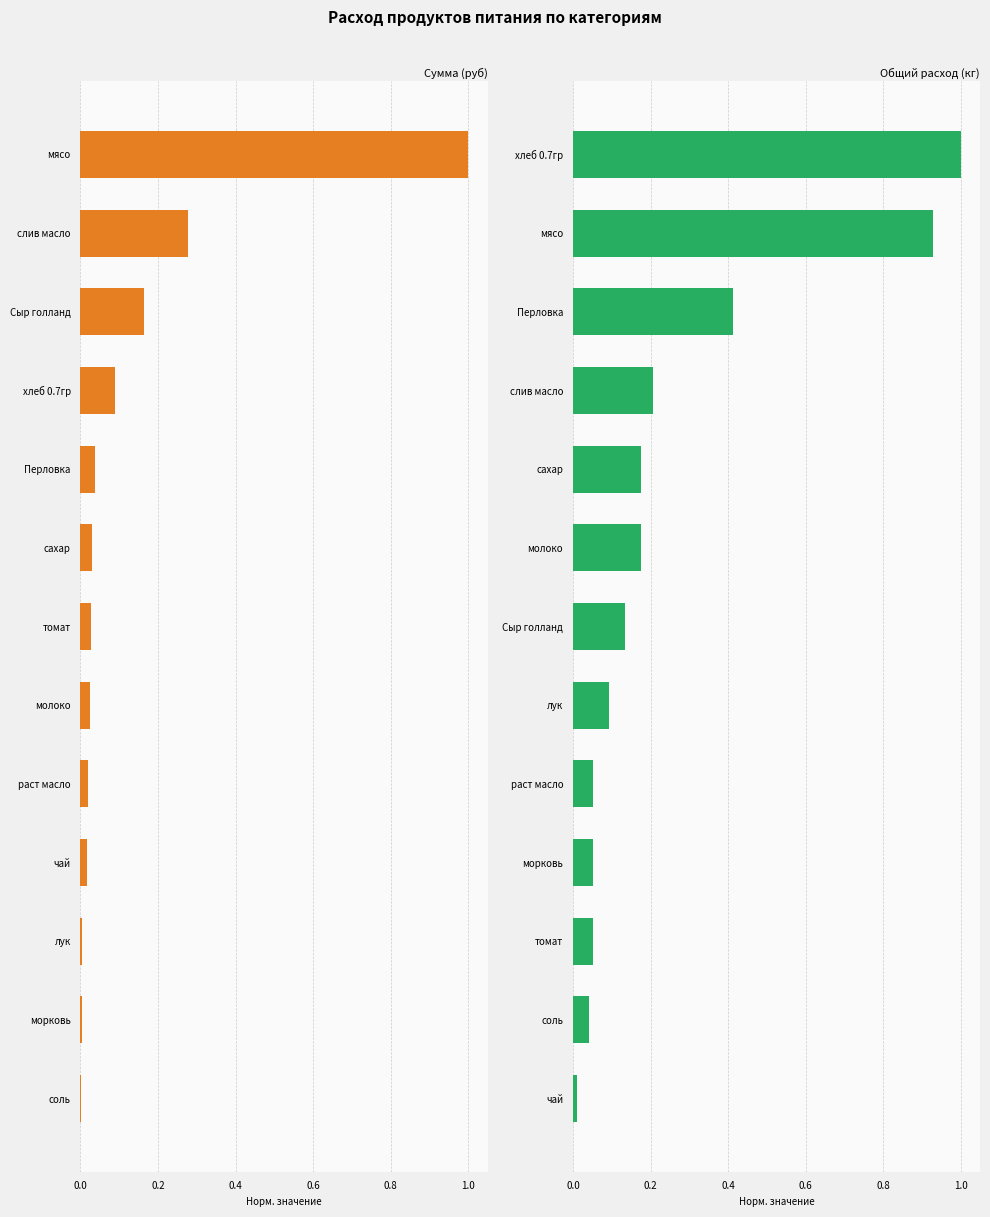

Which series has the largest range (max minus min)?

Сумма (руб)